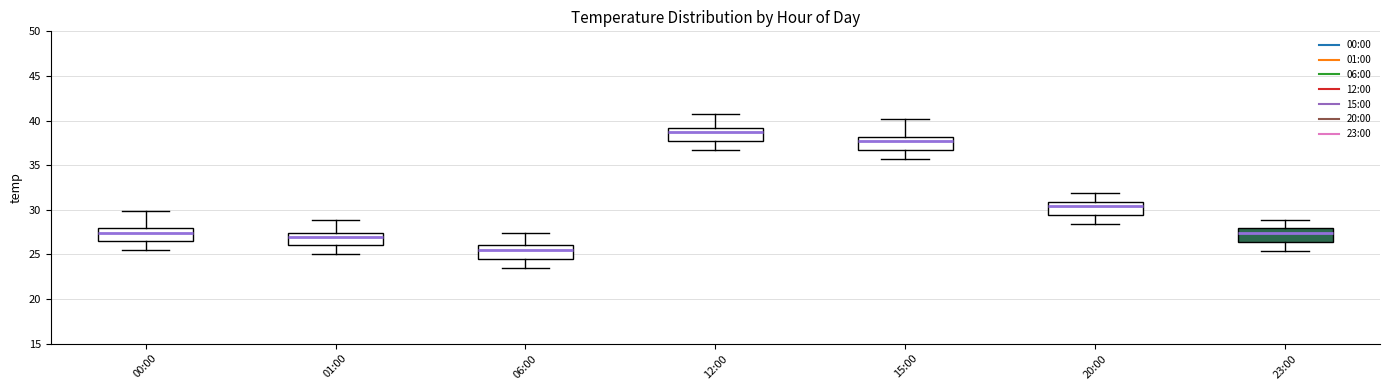

Reading left to right, read every box against the y-axis: the position of its median line, the range the box covers, and the ends of its whiskers. The values are not printed on the chart, so give them approximately, as read against the axis.

00:00: median 27.5, box 26.5 to 28.0, whiskers 25.5 to 30.0
01:00: median 27.0, box 26.0 to 27.5, whiskers 25.0 to 29.0
06:00: median 25.5, box 24.5 to 26.0, whiskers 23.5 to 27.5
12:00: median 38.5, box 37.5 to 39.0, whiskers 36.5 to 40.5
15:00: median 37.5, box 36.5 to 38.0, whiskers 35.5 to 40.0
20:00: median 30.5, box 29.5 to 31.0, whiskers 28.5 to 32.0
23:00: median 27.5, box 26.5 to 28.0, whiskers 25.5 to 29.0